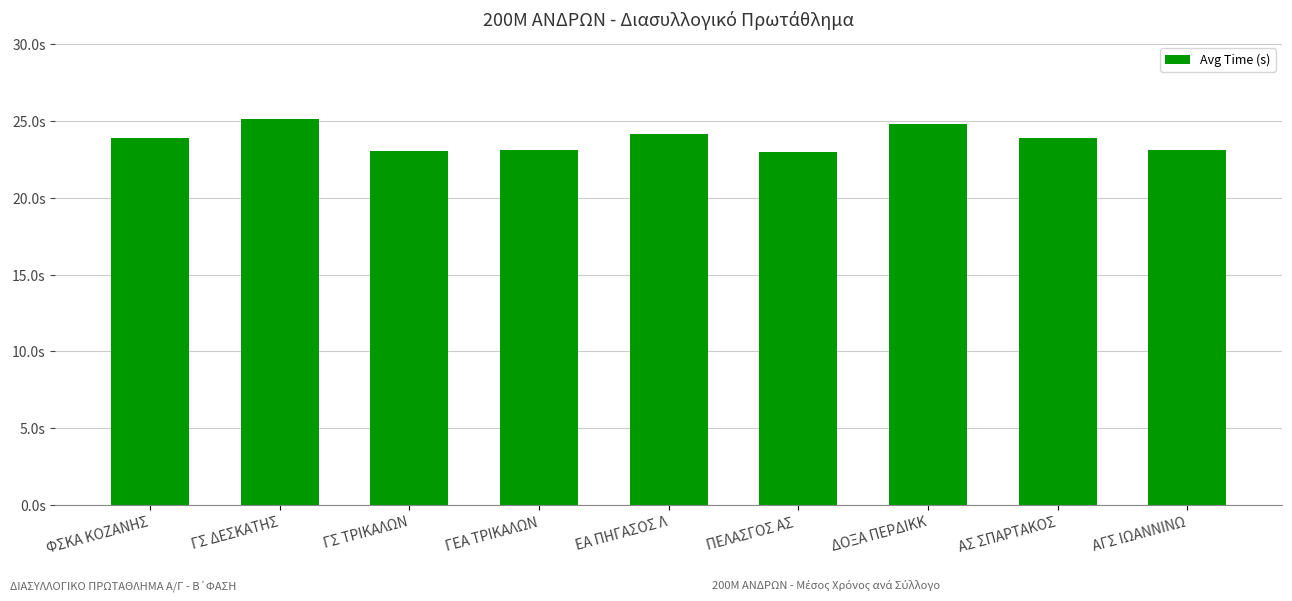

Does the chart contain stacked bars?

No